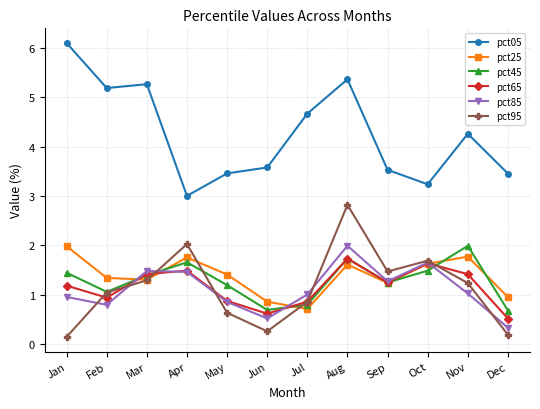

After their last crossing, which series has the higher values: pct65 or pct45?

pct45